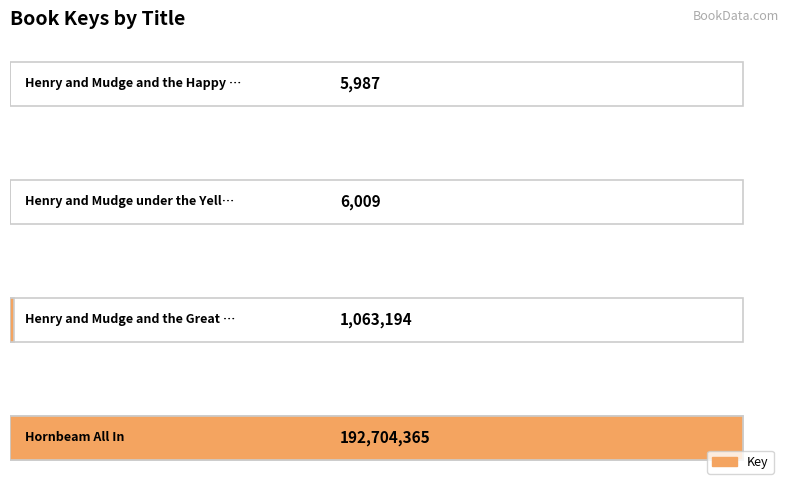

The chart shows a value of 284900 at 0.25. True or false?

False